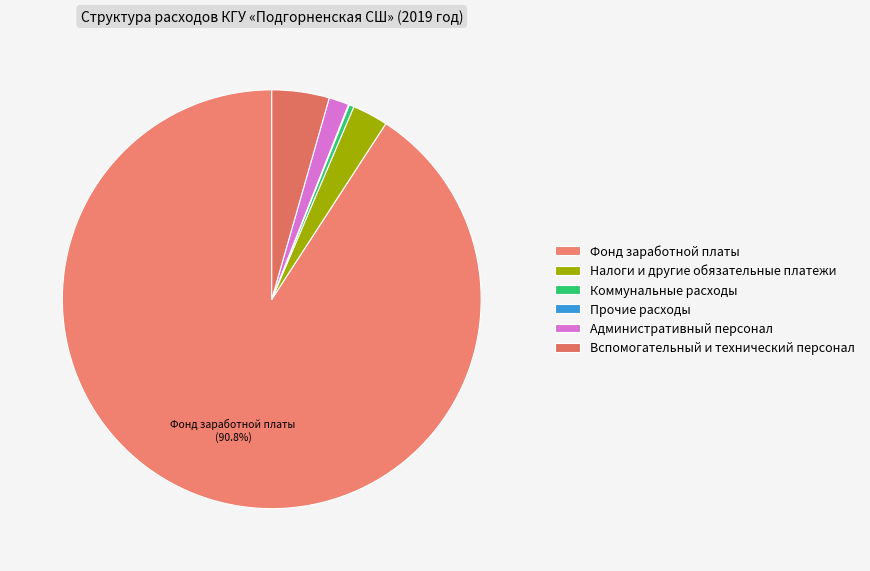

How many slices are in this pie chart?

6